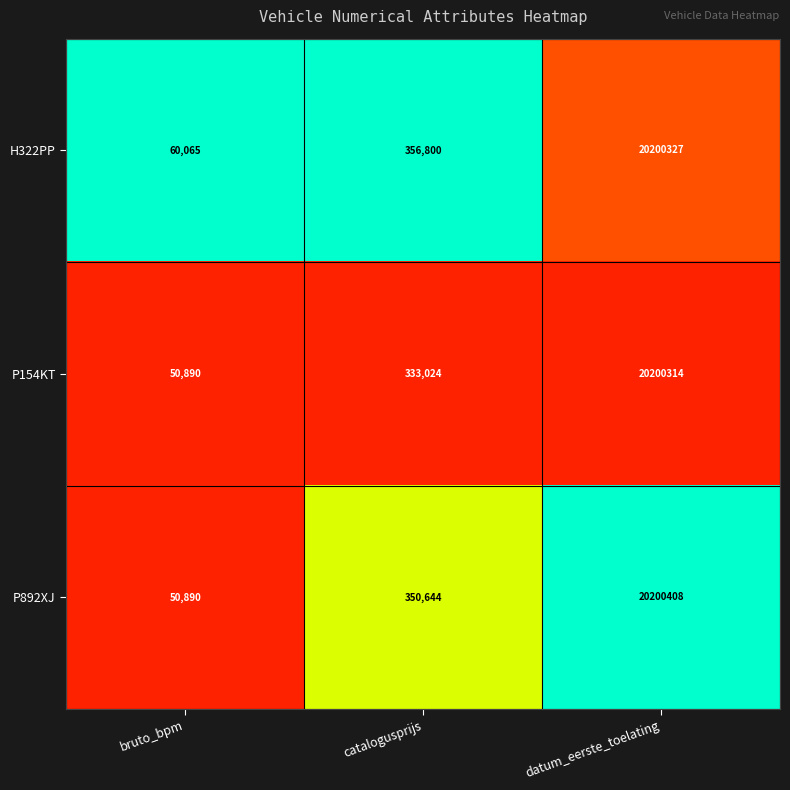

What is the difference between the maximum and second lowest values in the H322PP series?

19843527